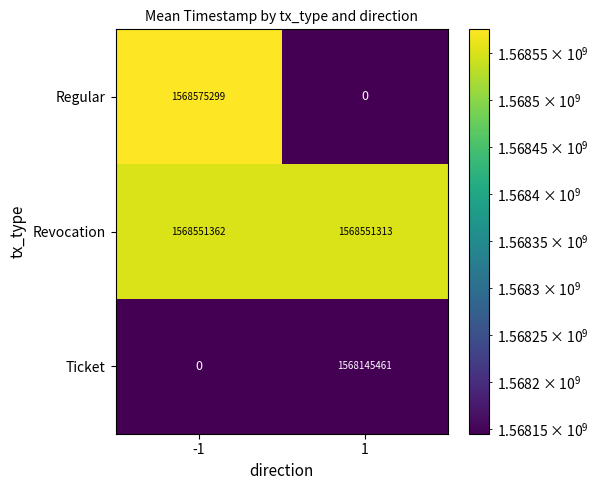

Rank the categories by Ticket value from highest to lowest.

1, -1